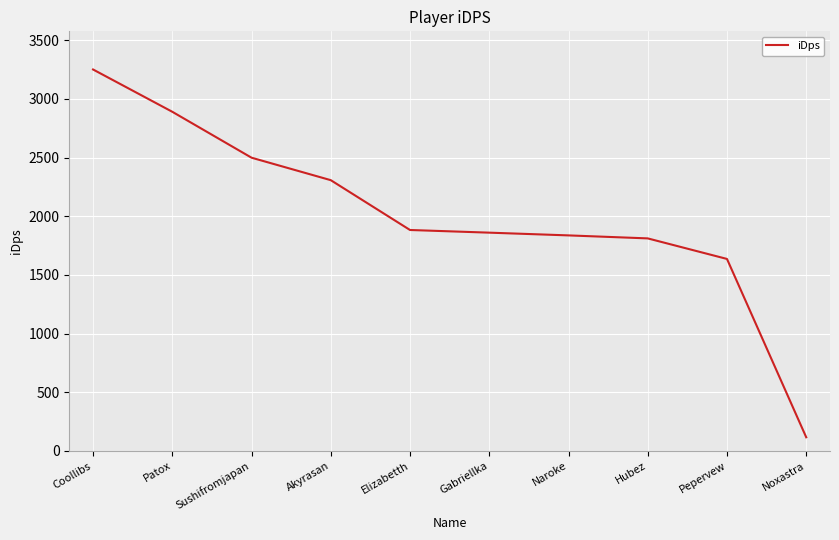

The chart shows a value of 2890.1 at Patox. True or false?

True